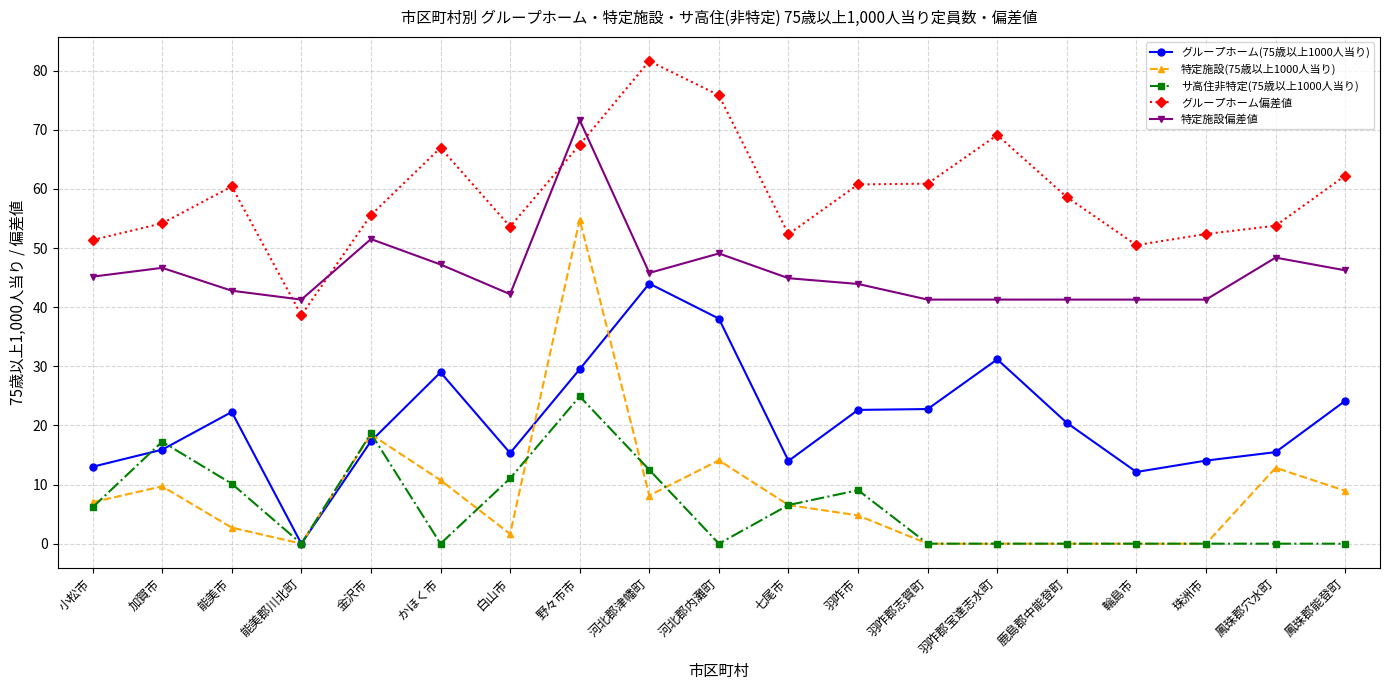

True or false: 特定施設(75歳以上1000人当り) has a value of 7.0 at 小松市.

True